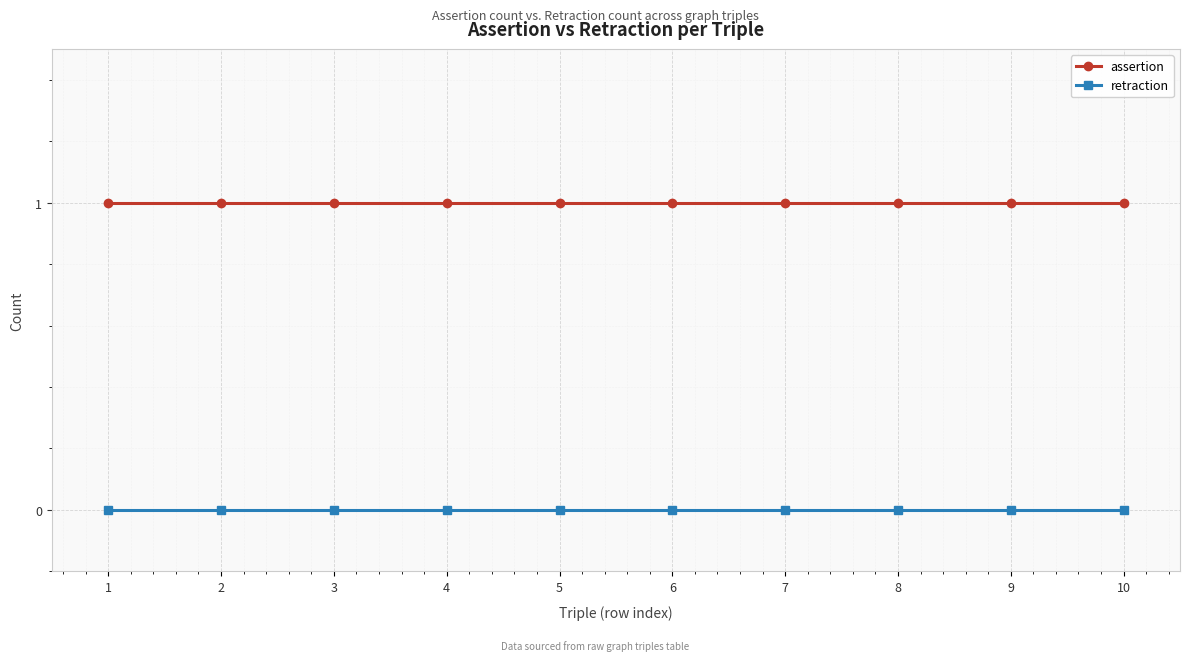

Rank the series at 9 from highest to lowest value.

assertion, retraction